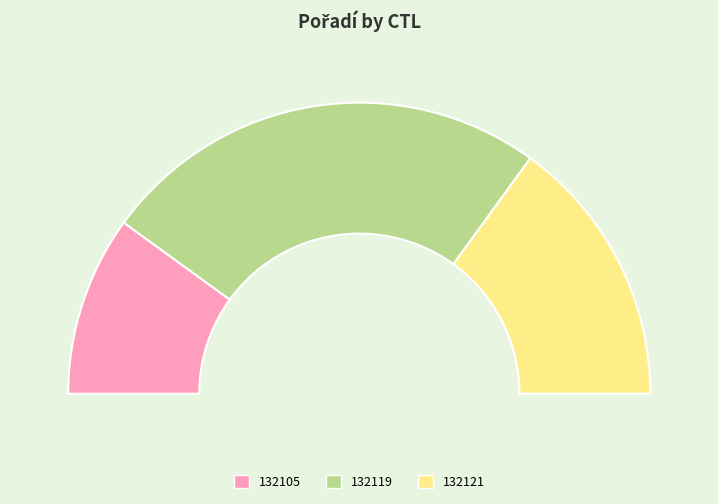

To the nearest percent, what is the average slice percentage?

33%